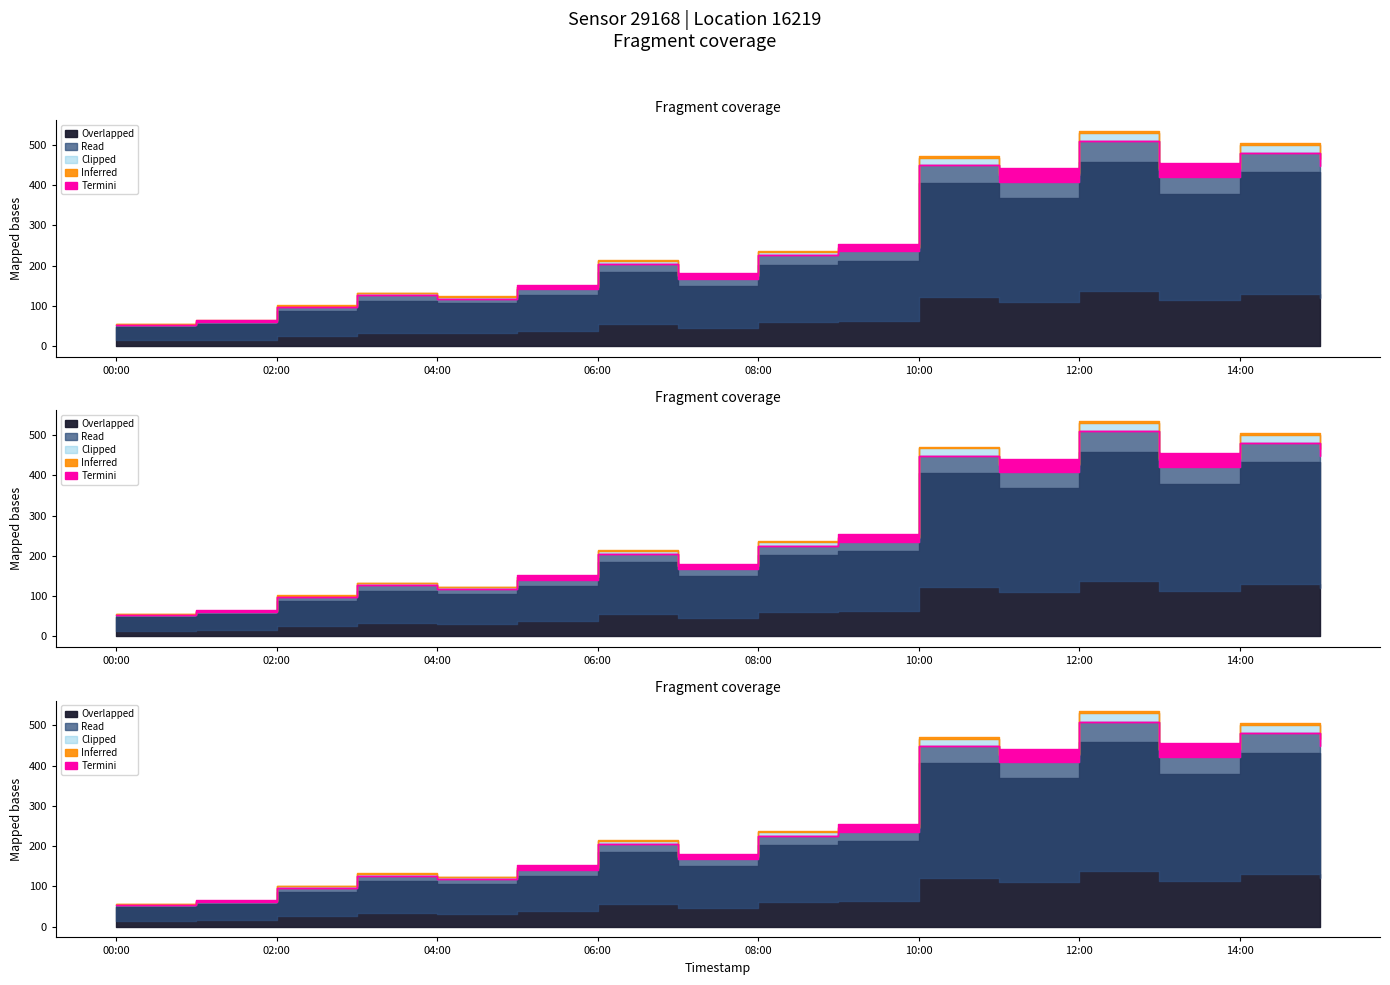

Is the value of P1 at 13:00 greater than the value of P2 at 14:00?

No